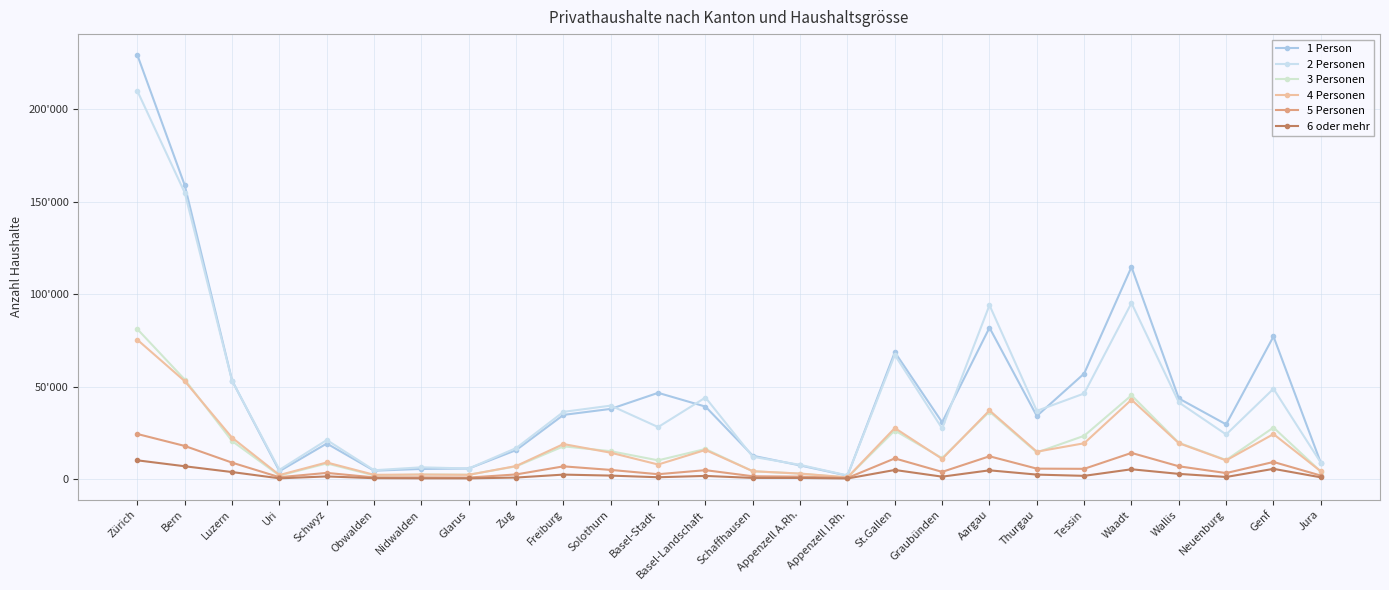

Between Bern and Tessin, which is larger?

Bern